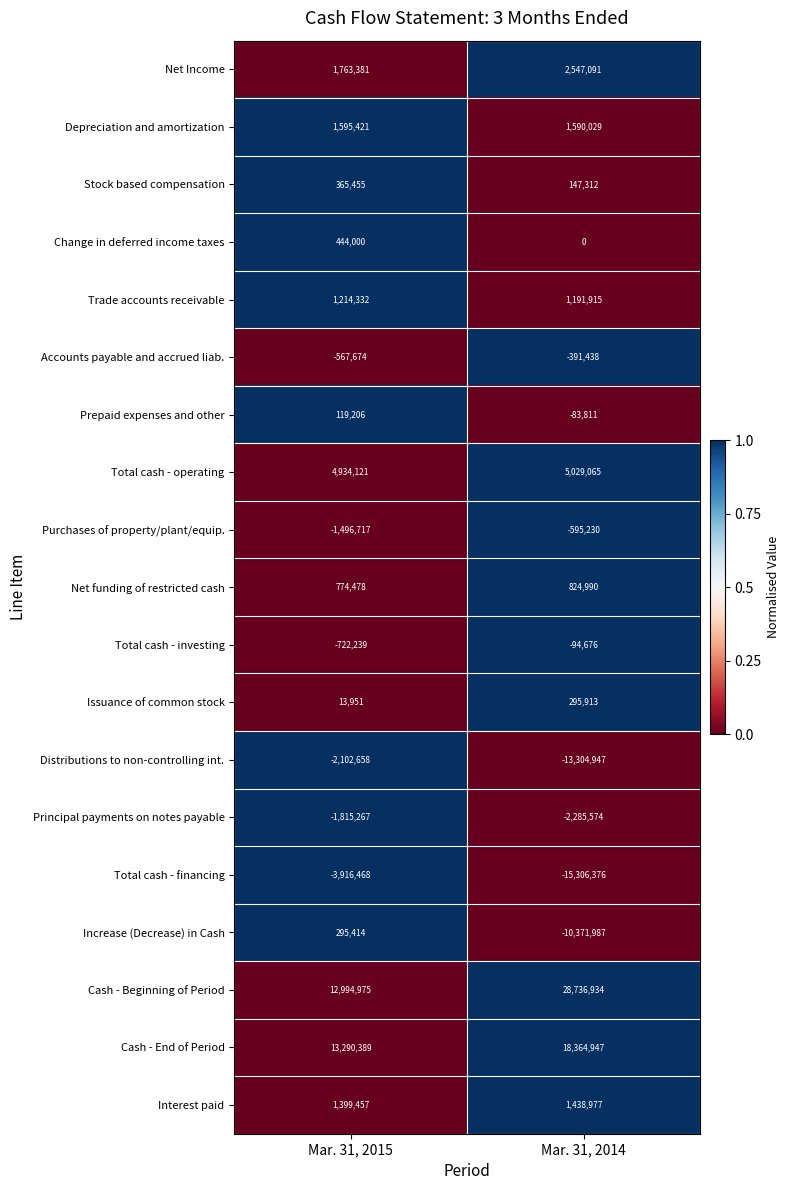

Between Mar. 31, 2015 and Mar. 31, 2014, which series saw the biggest shift?

Cash - Beginning of Period